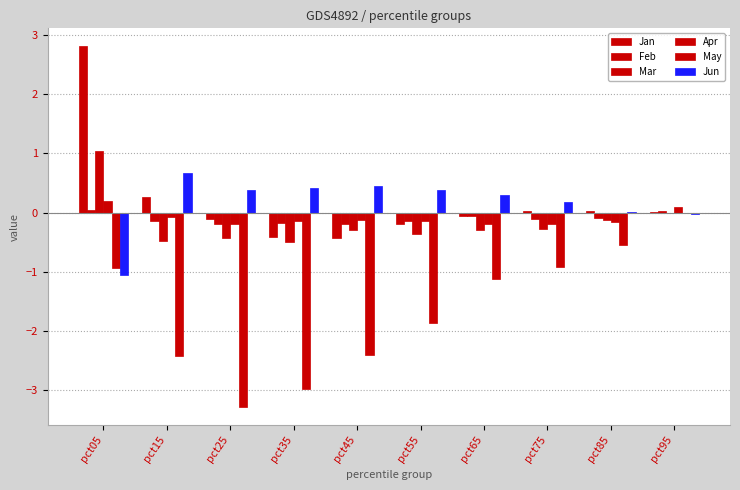

At which label does Jan reach its minimum?

pct45